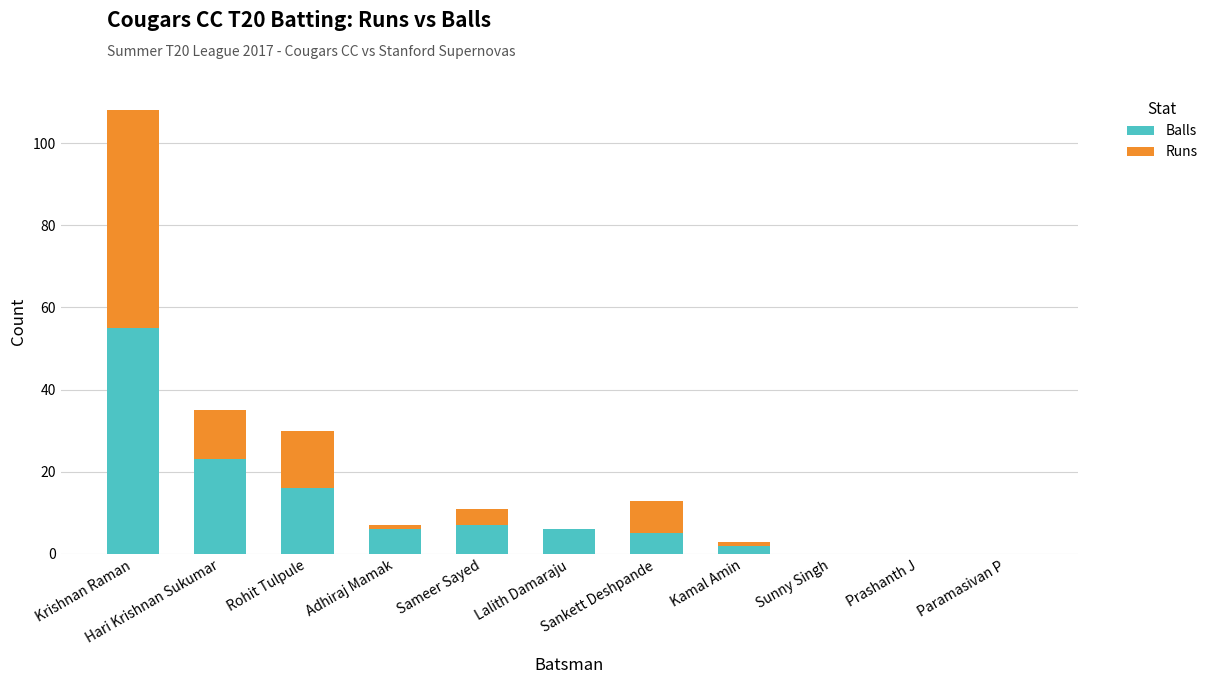

Are the bars horizontal?

No